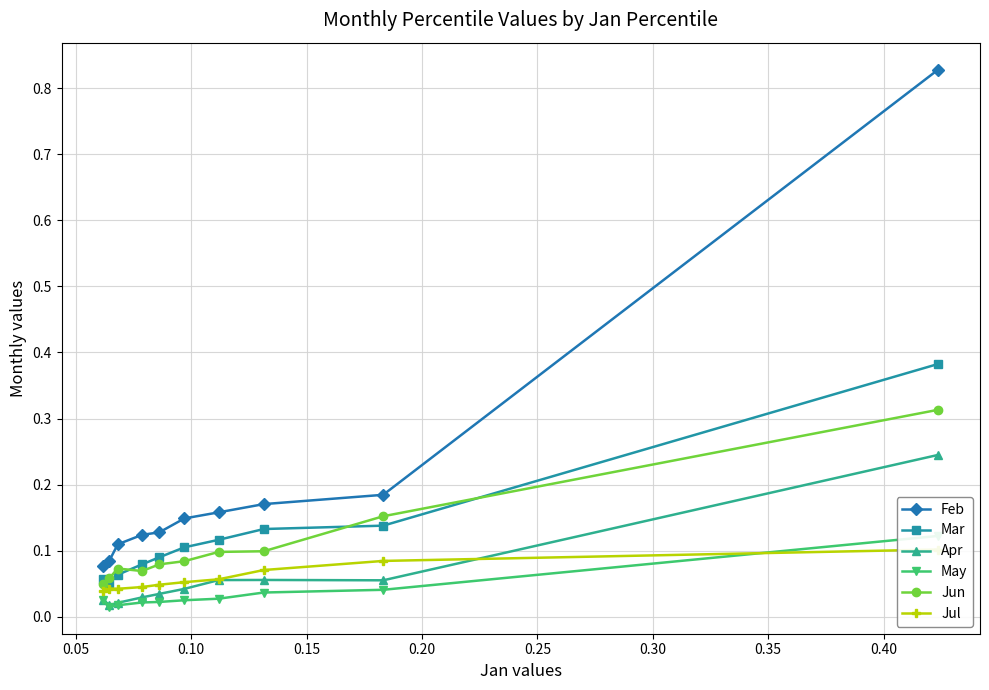

Count the number of data series in this chart.

6